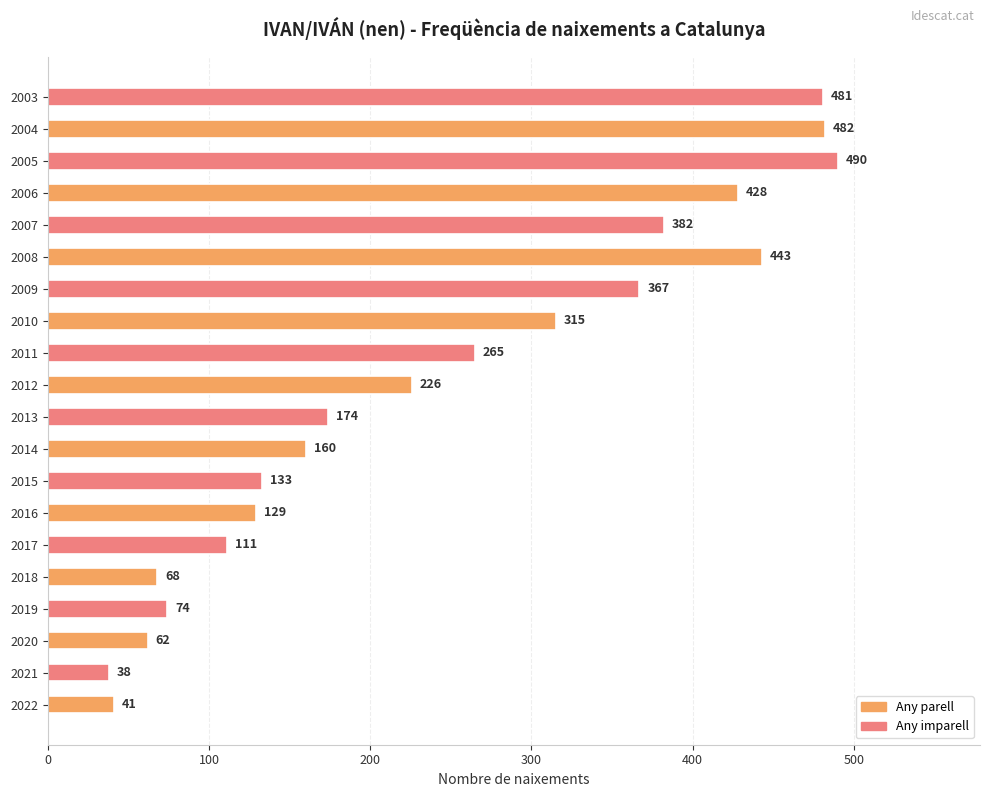

Where is the data nearest to the value 264?

2011